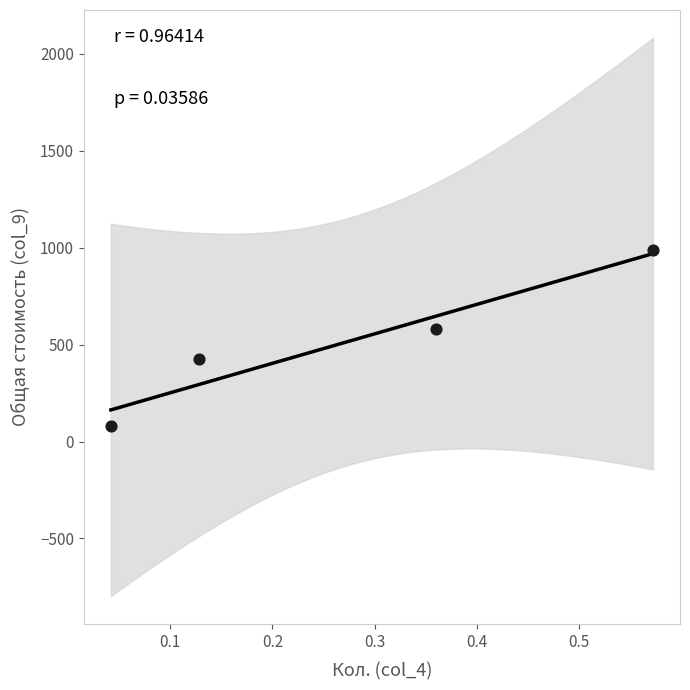

What Y value in the scatter plot is closest to 533?

580